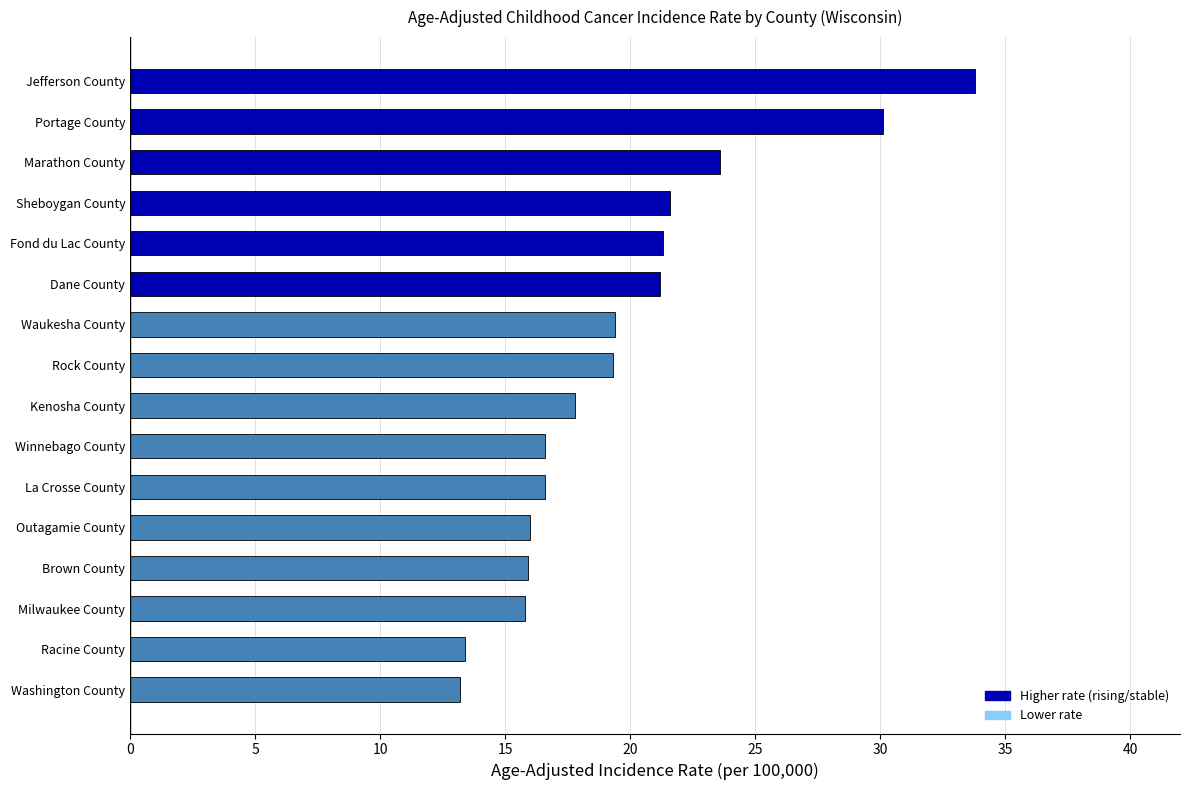

Is it true that the value at Kenosha County is 30.0?

False